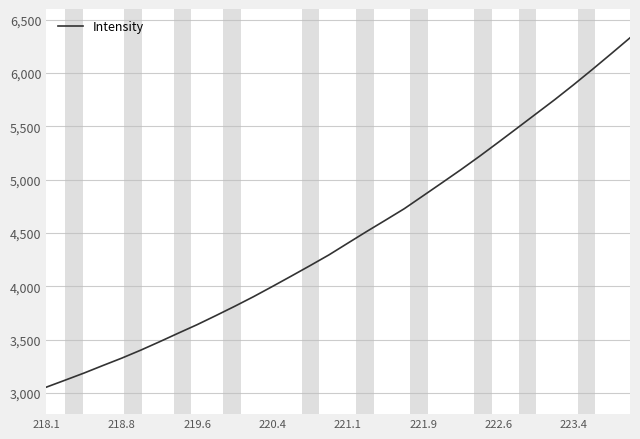

What is the difference between the maximum and minimum values?

3276.5